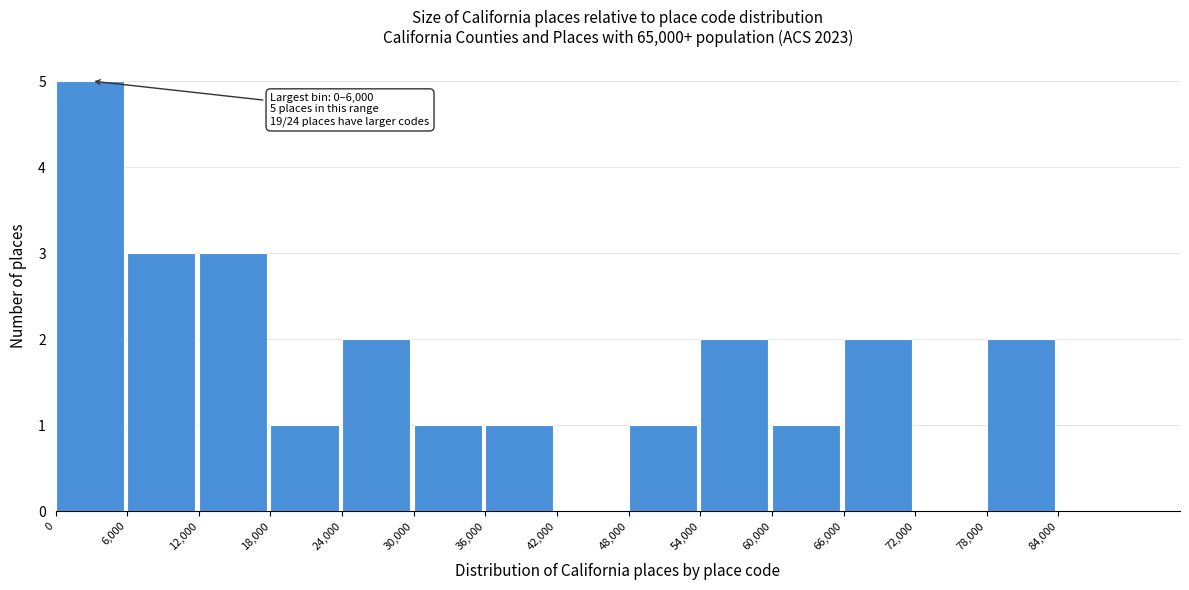

Over which range of the x-axis is the bar tallest?

0 to 6000